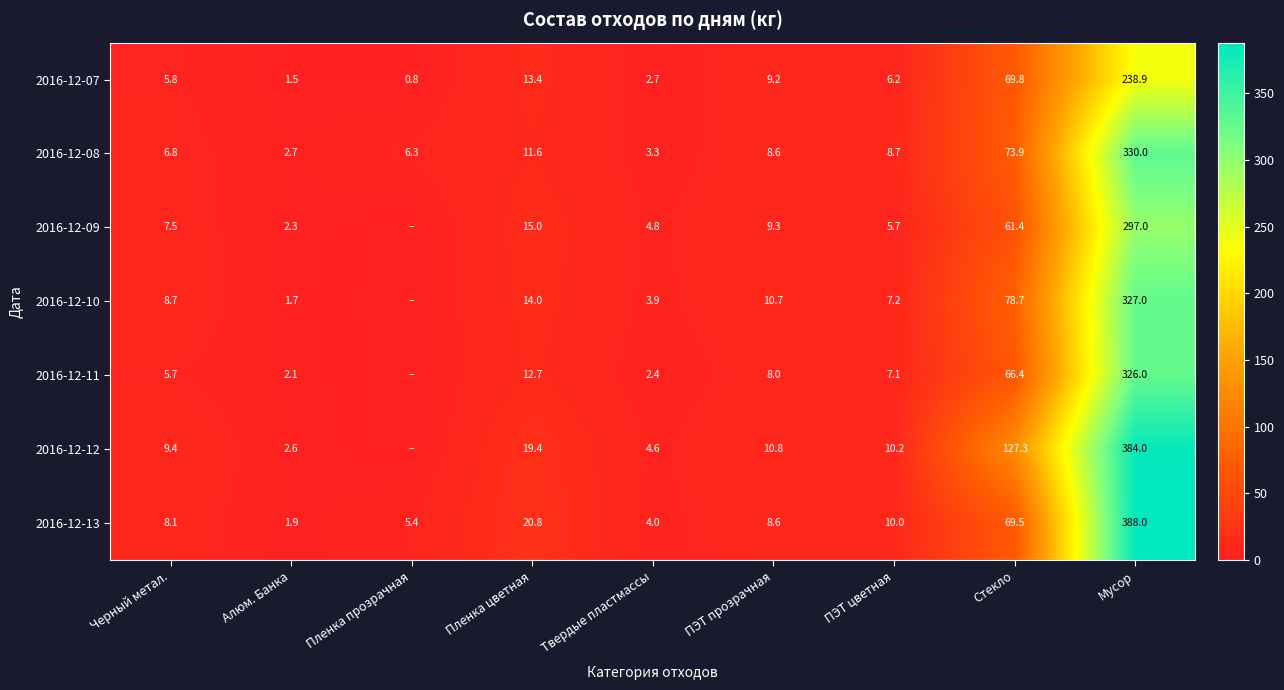

At which category is the sum across all series the highest?

Мусор